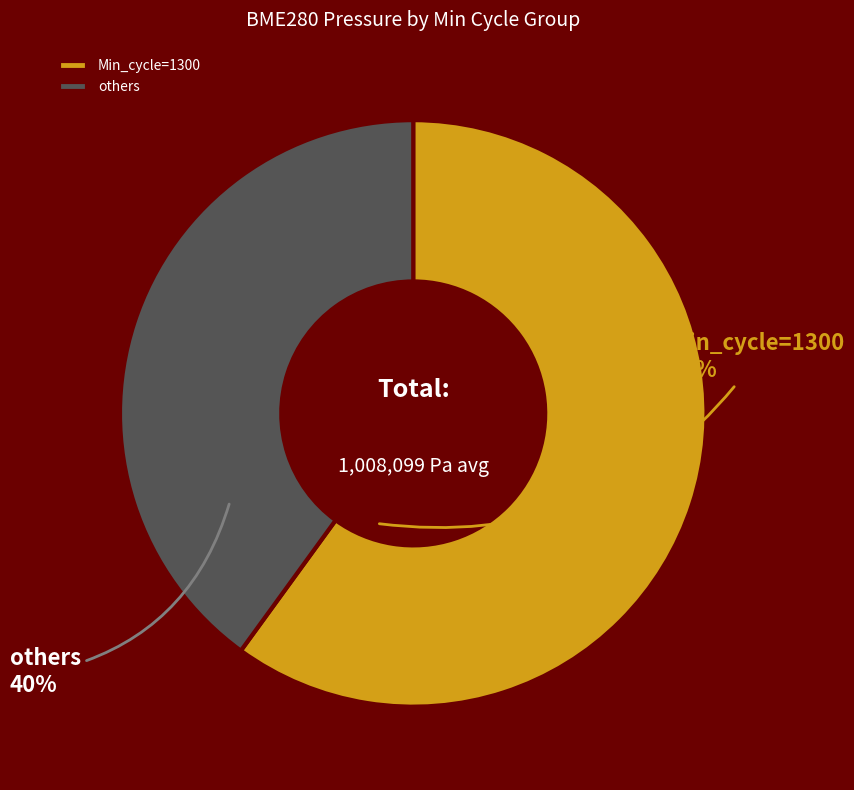

Rank the categories by value from lowest to highest.

others, Min_cycle=1300